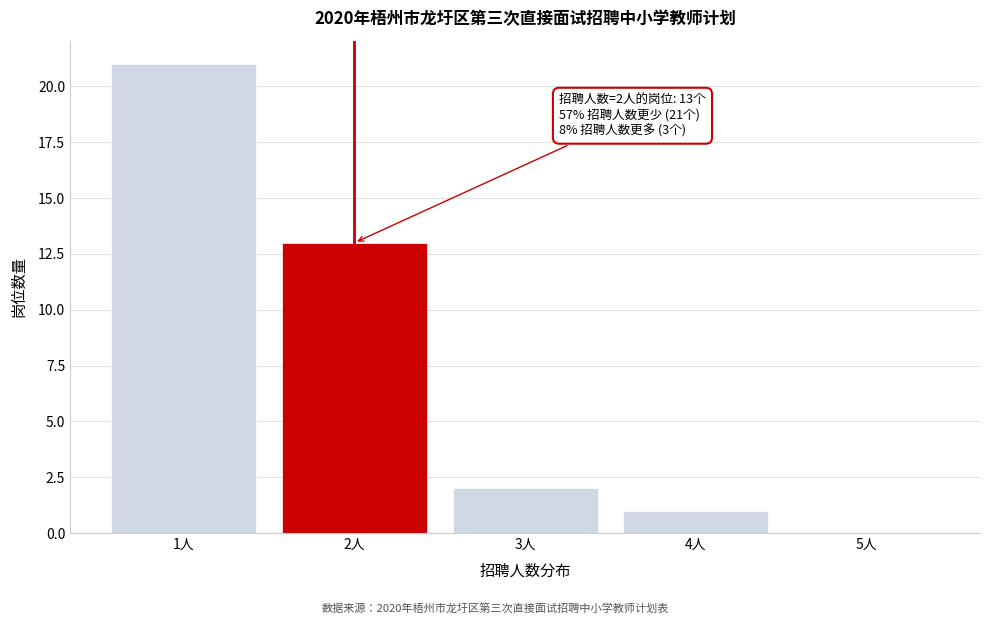

Over which range of the x-axis is the bar tallest?

0.5 to 1.5